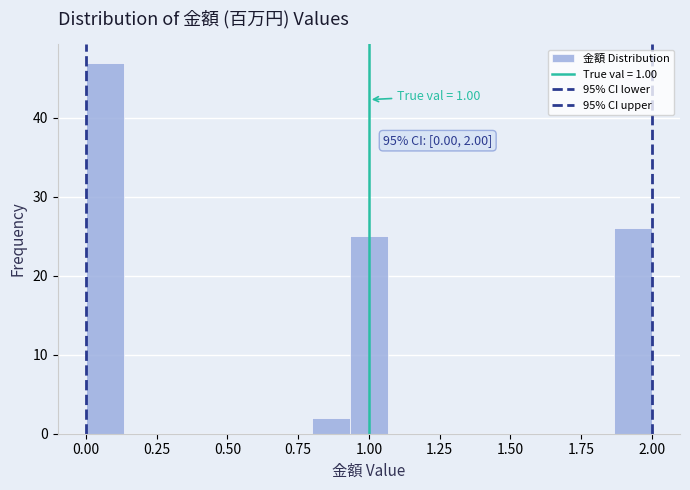

Around what value on the x-axis is the tallest bar? Give the approximate position of its centre, as read against the axis.

0.05